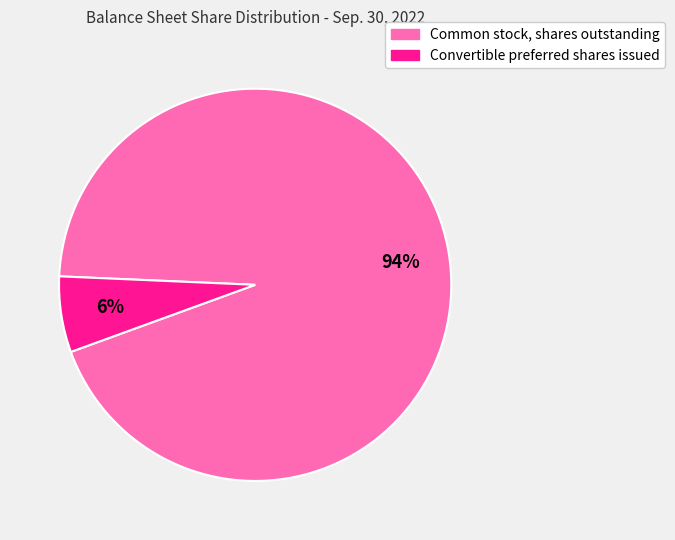

What percentage is the Common stock, shares outstanding slice, to the nearest percent?

94%